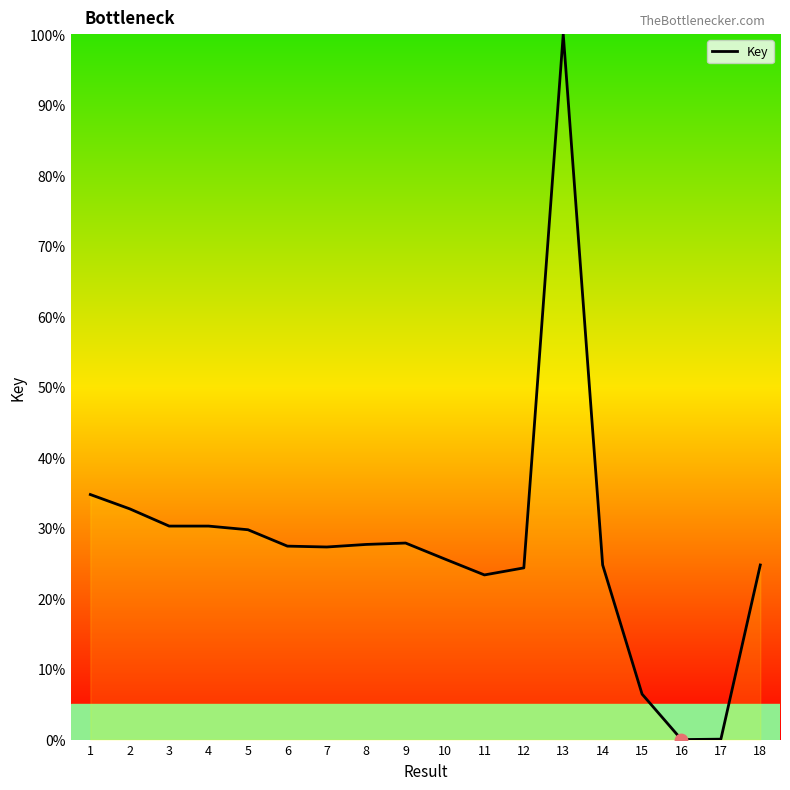

What is the ratio of the value at 10 to the value at 5?

0.9